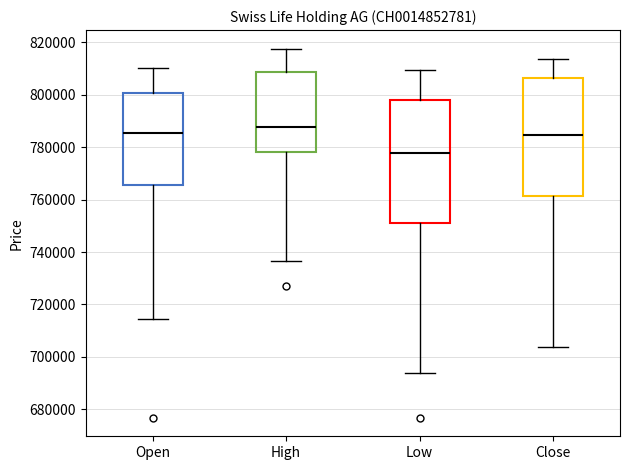

Where does the lower whisker of the box for Low end on the y-axis? The values are not printed on the chart, so give them approximately, as read against the axis.

694000